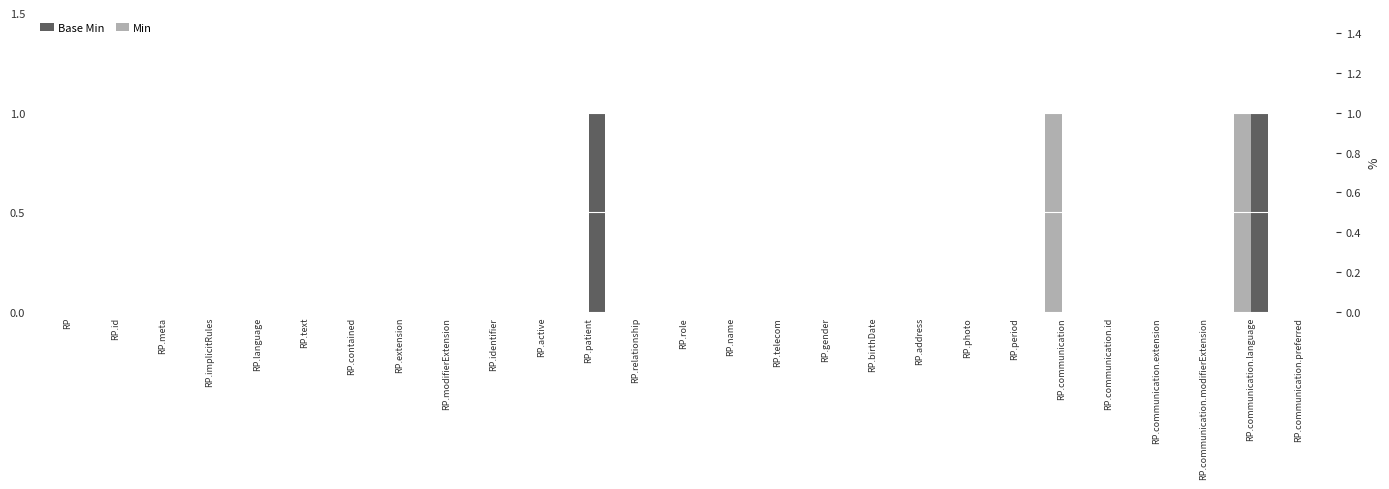

What are all the series names shown in the legend?

Base Min, Min